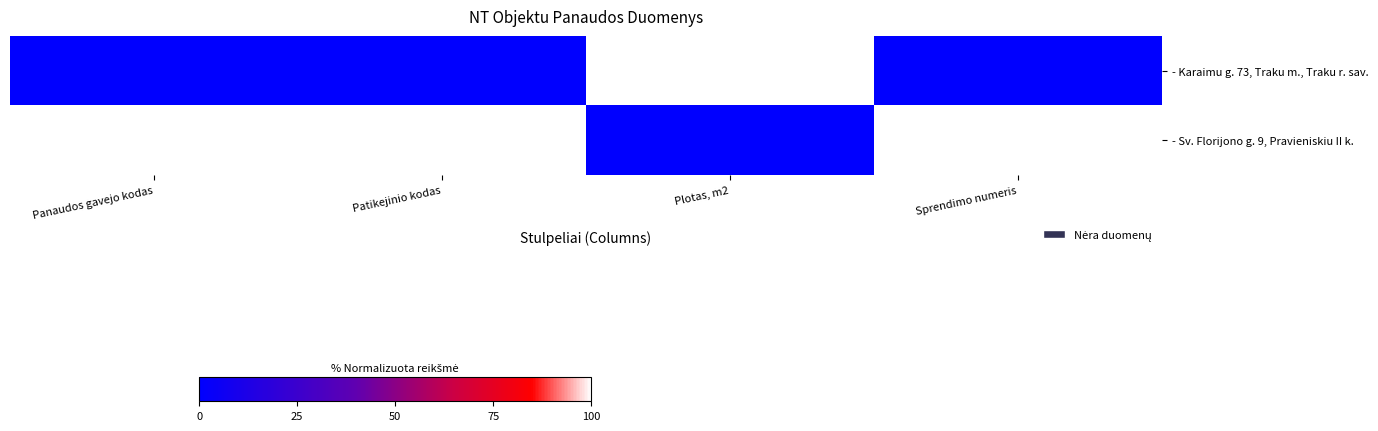

How many categories are shown in the chart?

4